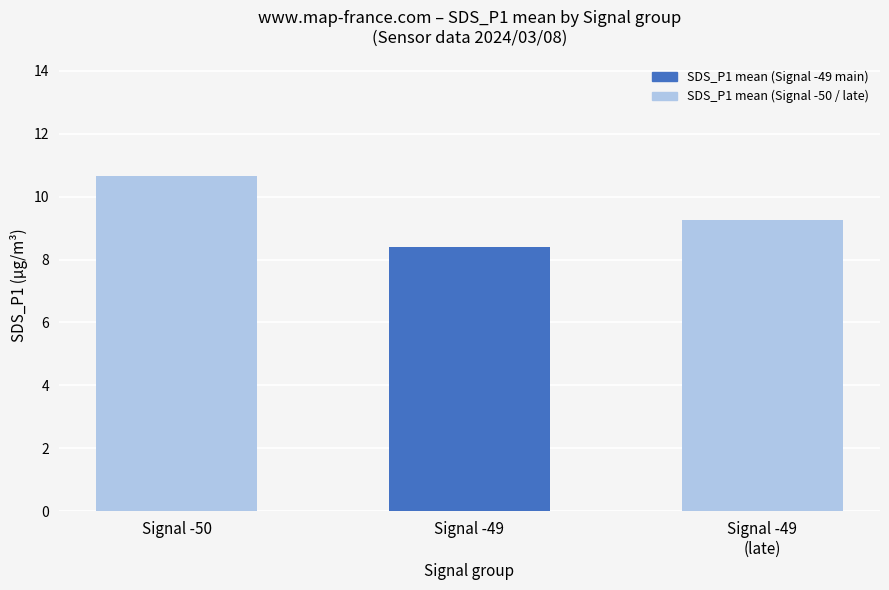

Which has a higher value, Signal -50 or Signal -49
(late)?

Signal -50